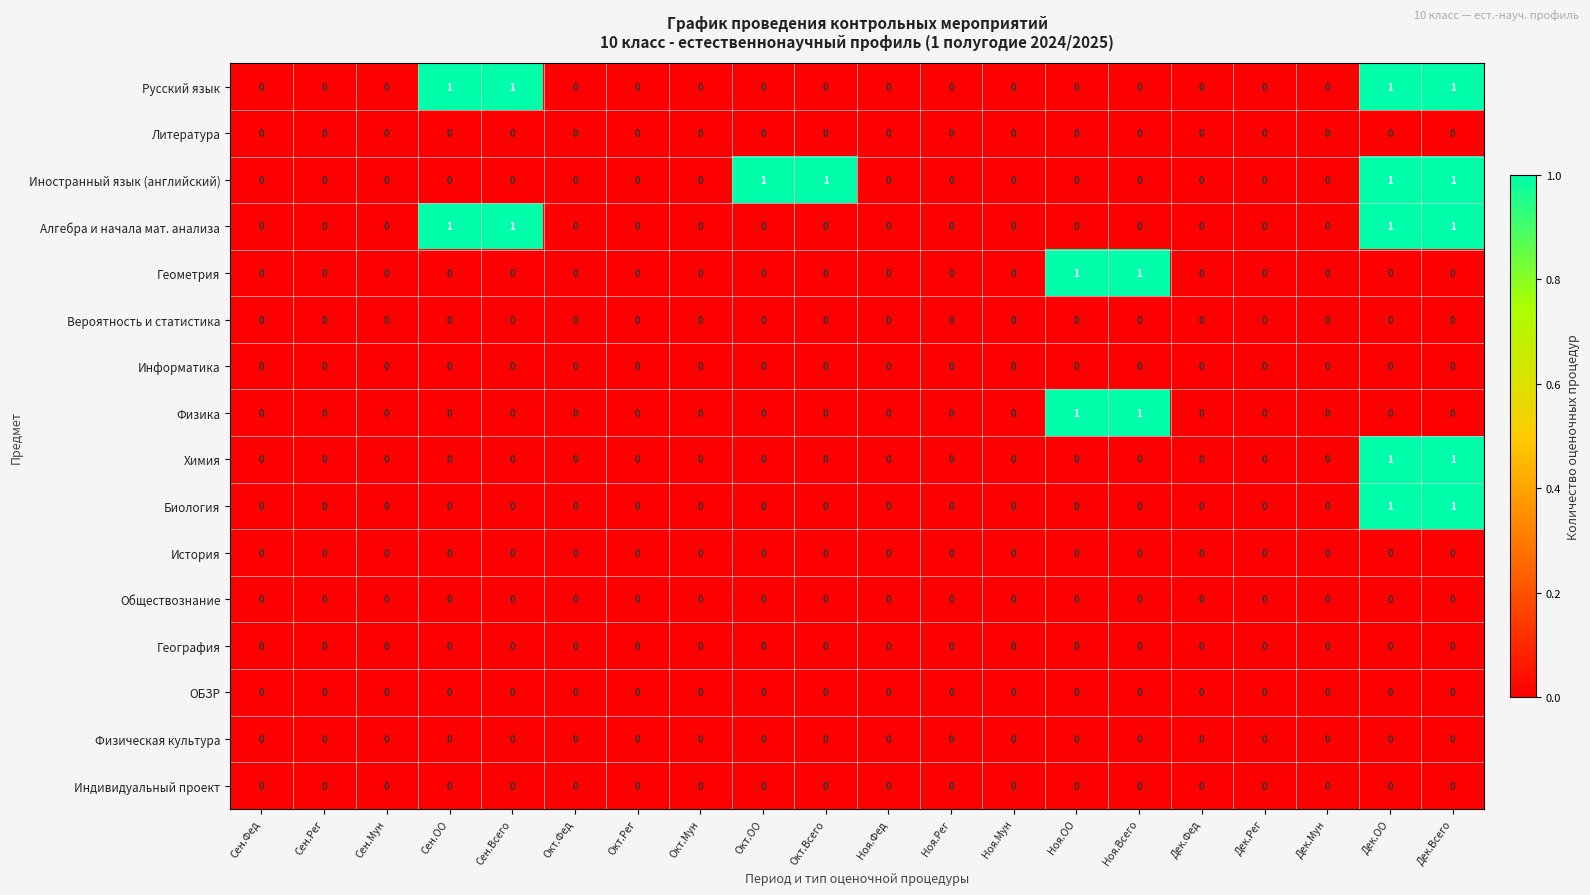

Is the value of ОБЗР at Сен.Фед greater than the value of Геометрия at Ноя.ОО?

No